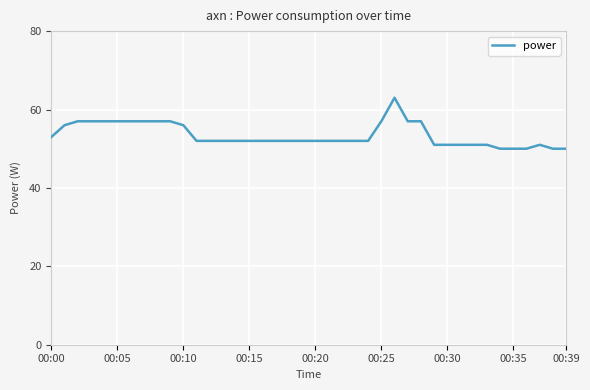

What is the greatest value displayed?

63